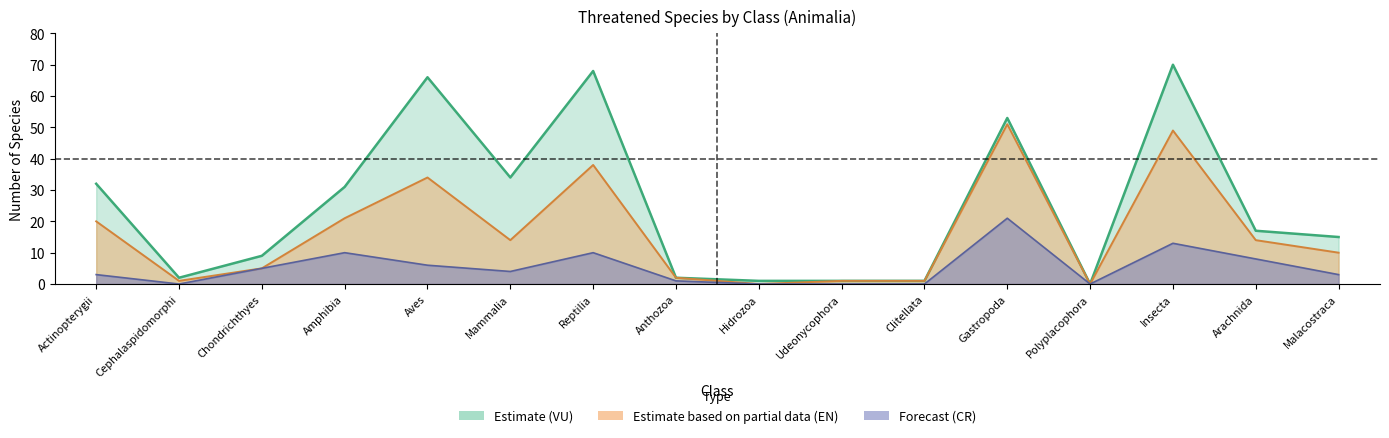

Where do EN and CR first cross each other?

Cephalaspidomorphi and Chondrichthyes